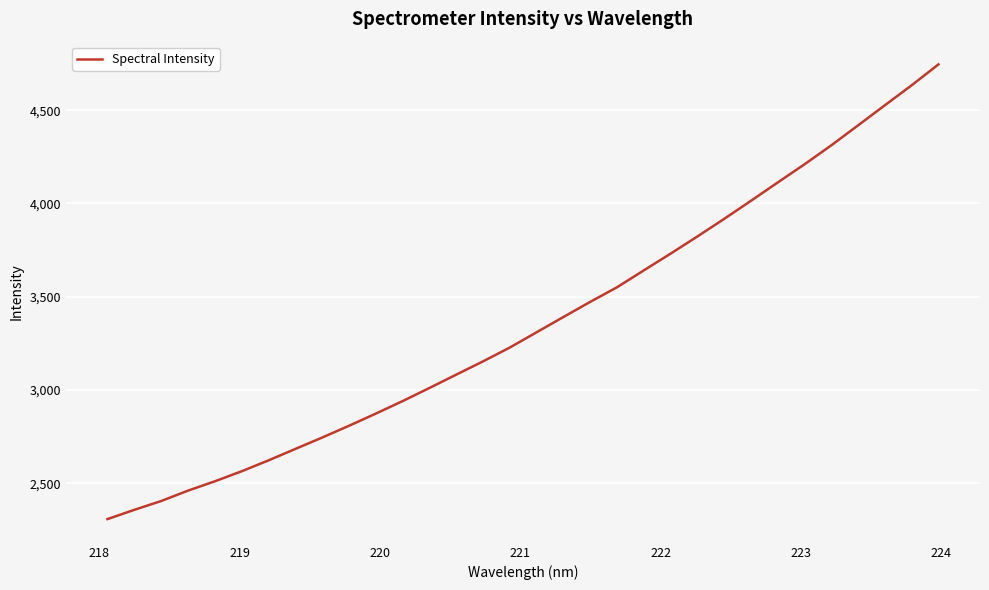

What is the smallest value displayed?

2307.9